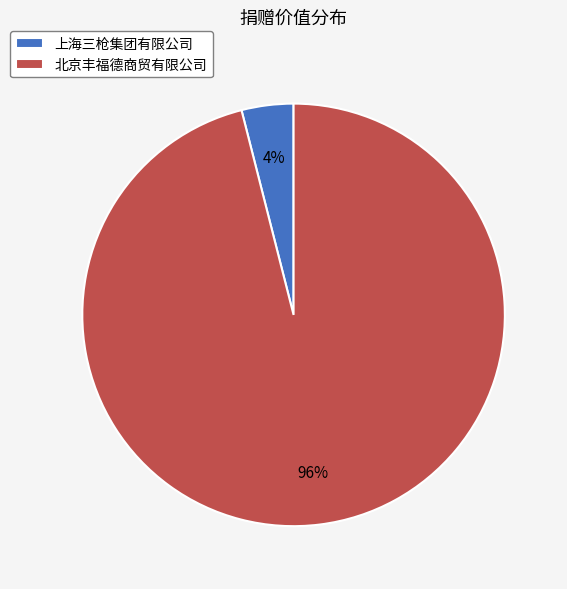

Is it true that 北京丰福德商贸有限公司 is 85% of the pie?

False